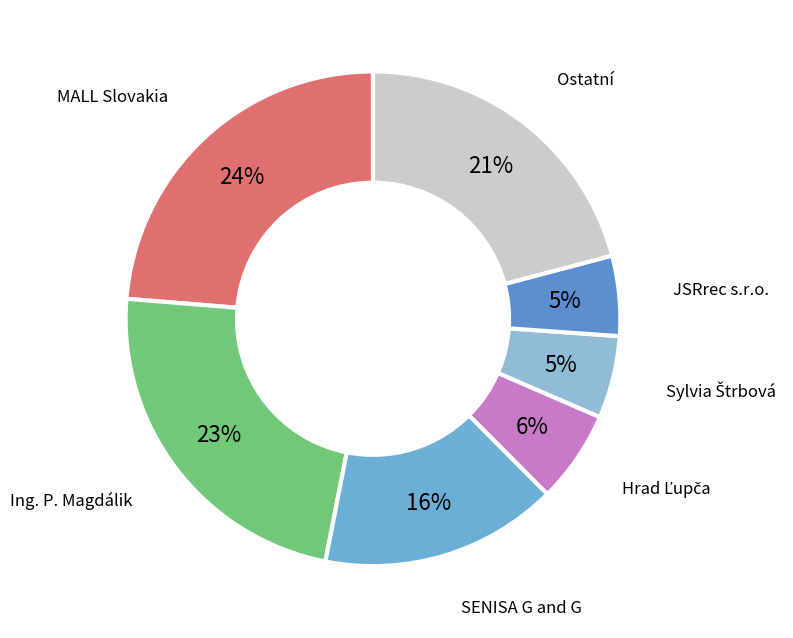

Is there a majority slice in this chart?

No